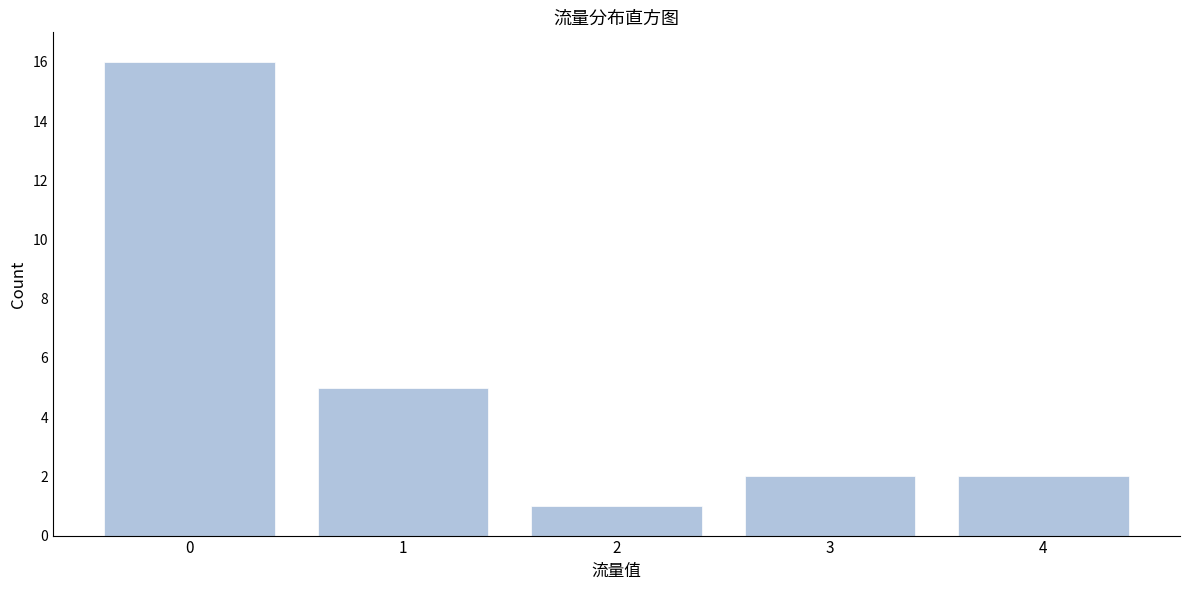

Reading right to left, extract all data points from this chart.

2	2	1	5	16